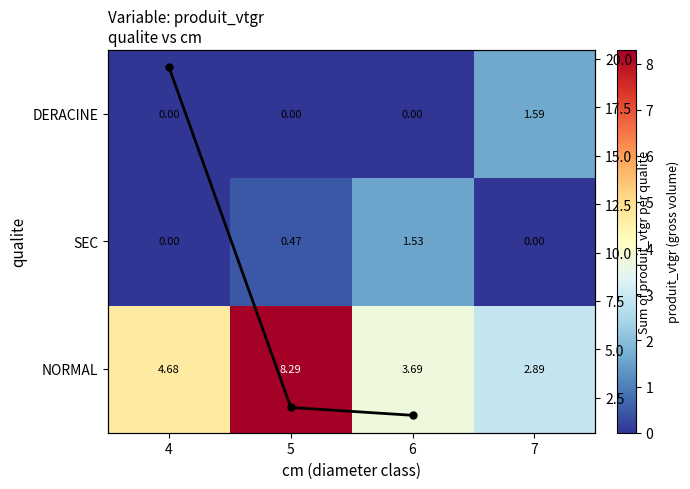

Which series has the widest spread of values?

NORMAL